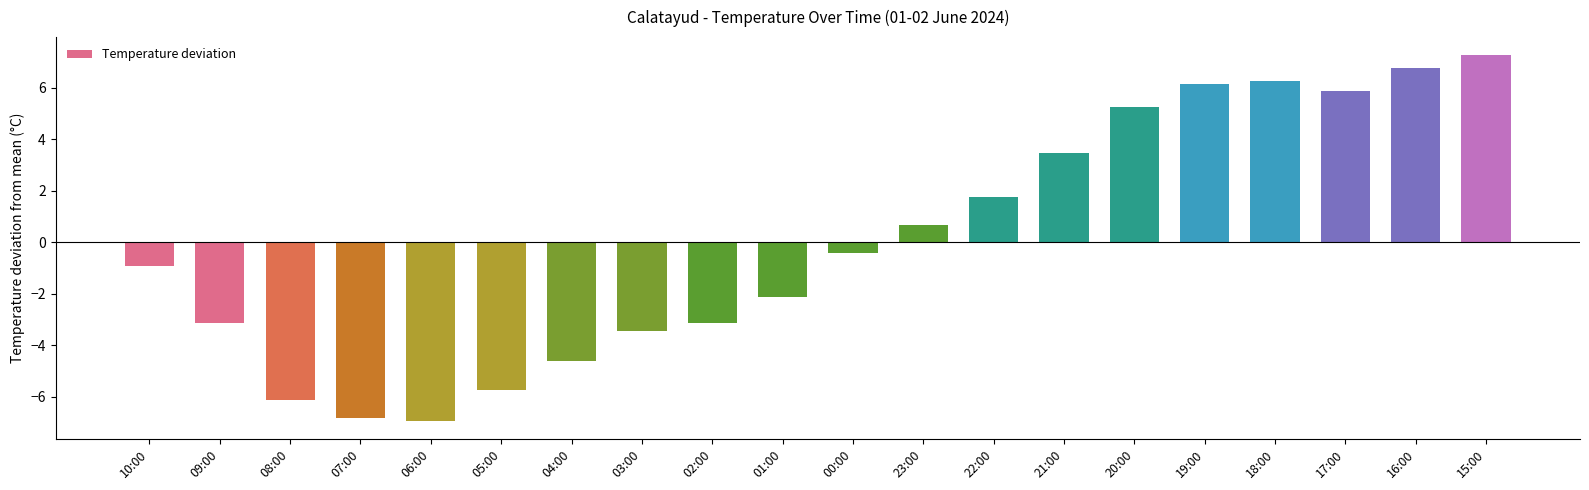

Count the number of values greater than 0.

9